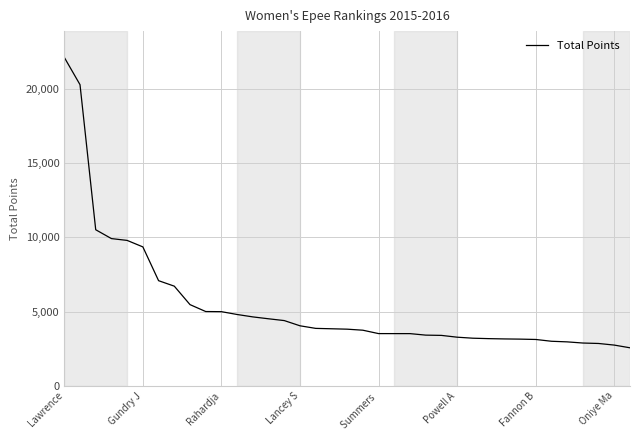

What is the maximum value shown in the chart?

22111